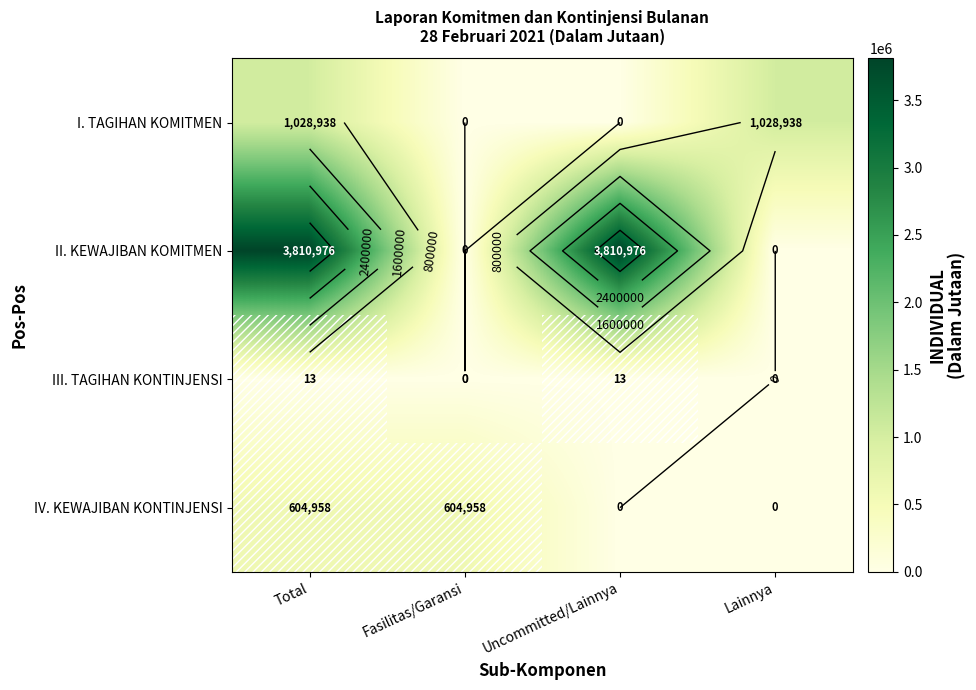

Is the value of I. TAGIHAN KOMITMEN at Uncommitted/Lainnya greater than the value of III. TAGIHAN KONTINJENSI at Uncommitted/Lainnya?

No